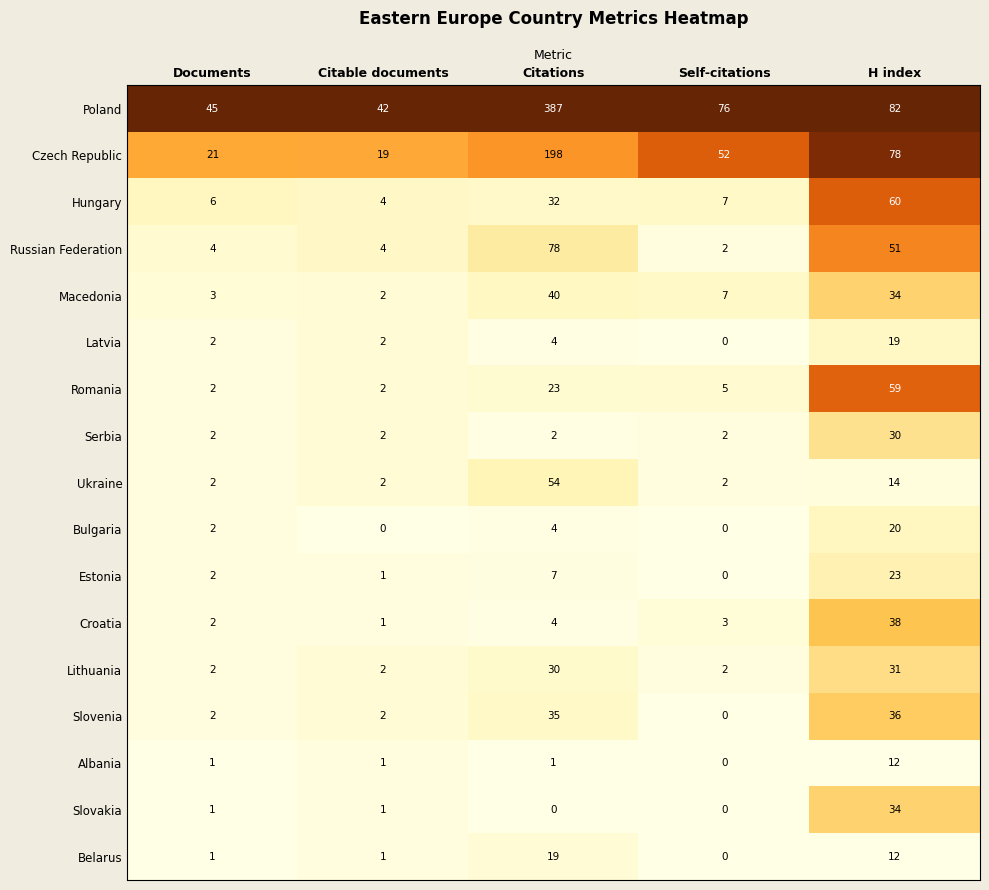

List the labels in order of Croatia value, smallest first.

Citable documents, Documents, Self-citations, Citations, H index